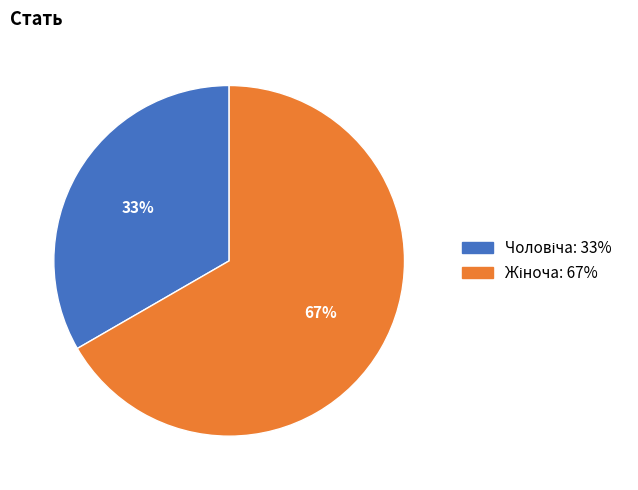

Is there any slice that represents more than half of the pie?

Yes